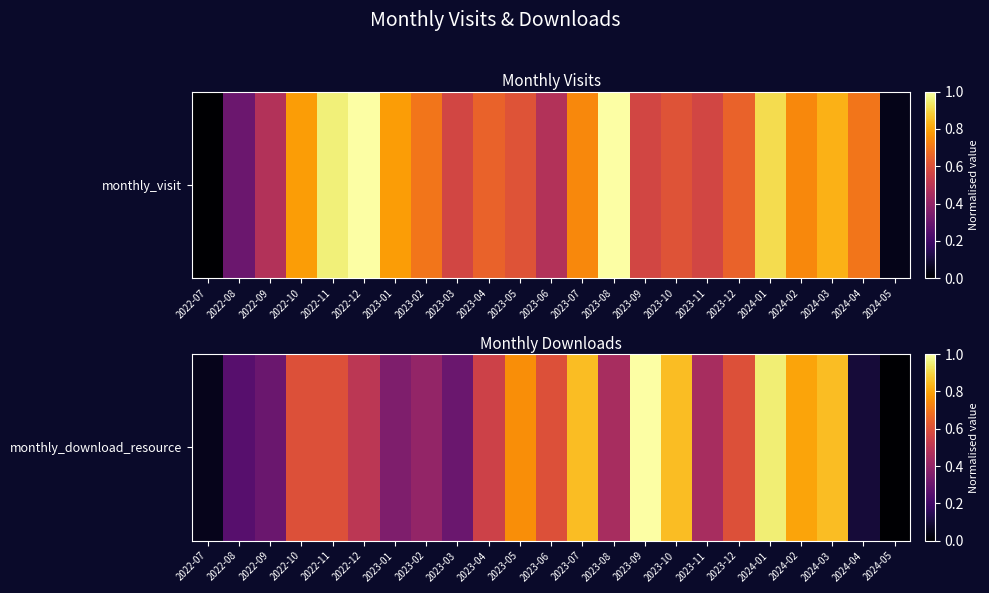

What value does the data have at 2022-08?

0.2